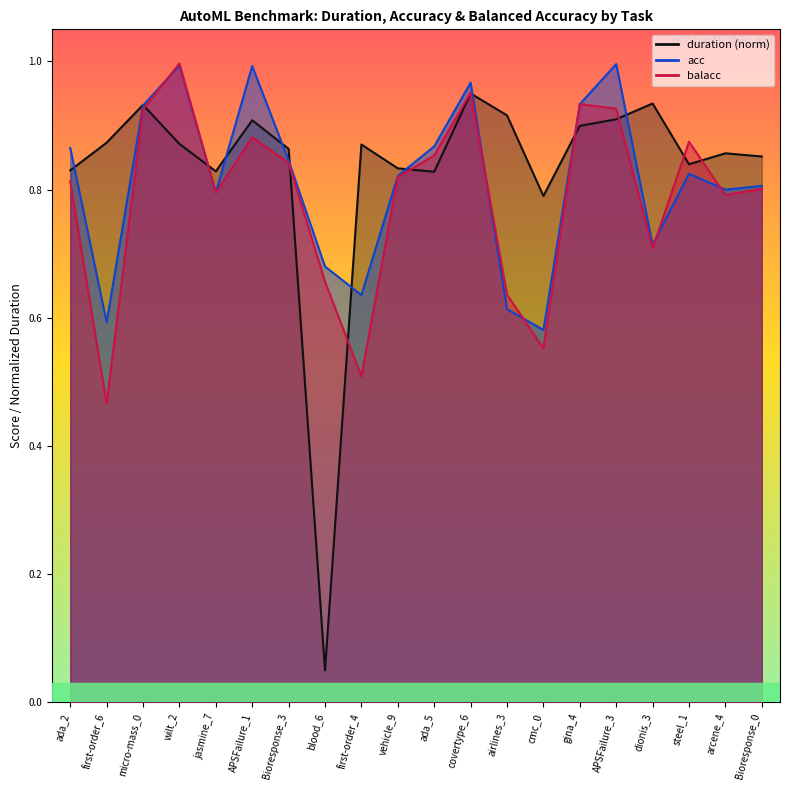

True or false: acc has more than 0 points higher than both neighbors.

True